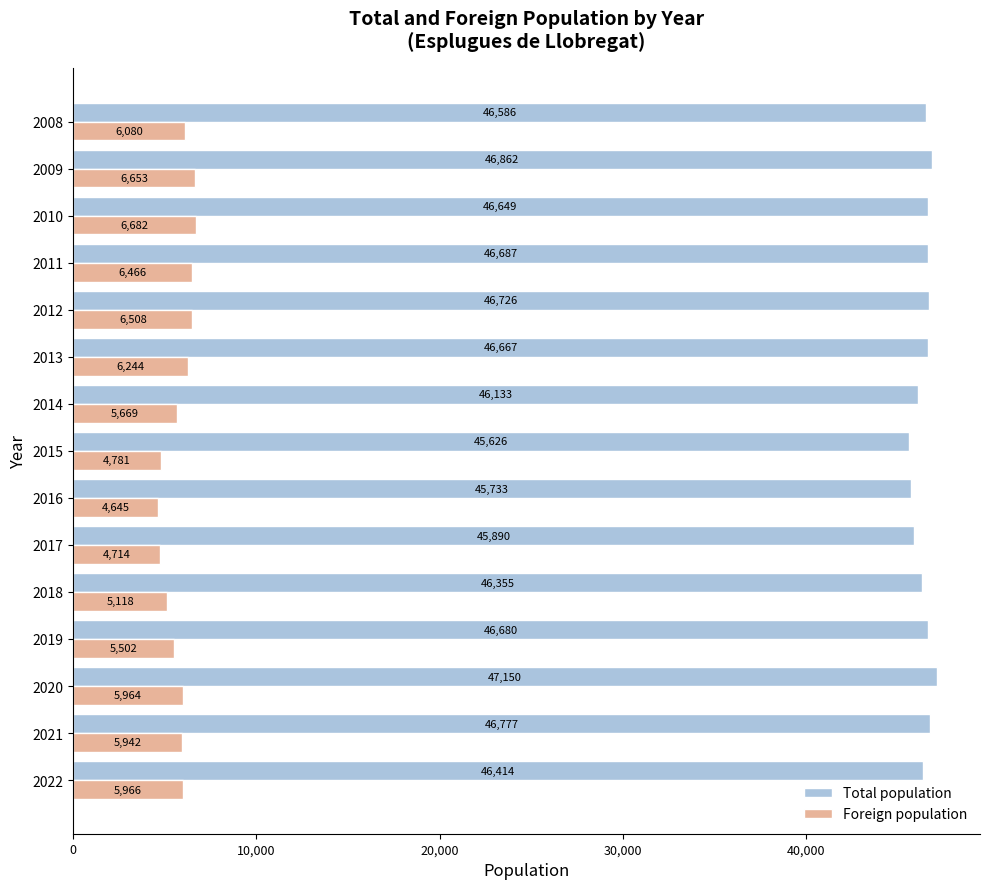

Is it true that Total population equals 46777 at 2021?

True